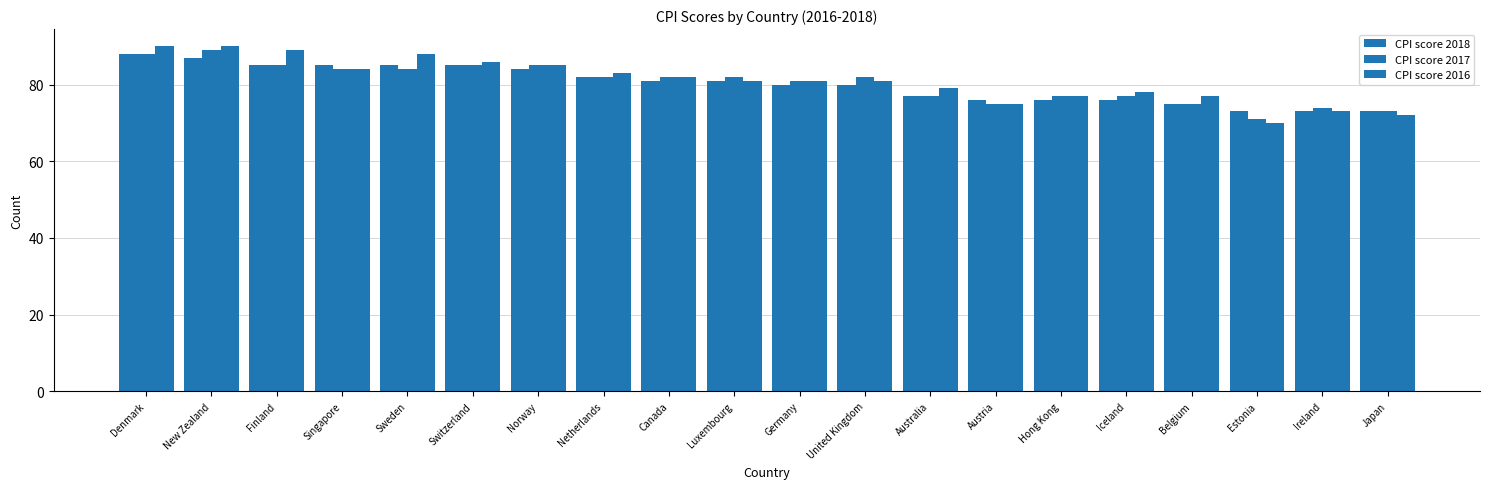

List the series in order of their peak value, highest first.

CPI score 2016, CPI score 2017, CPI score 2018